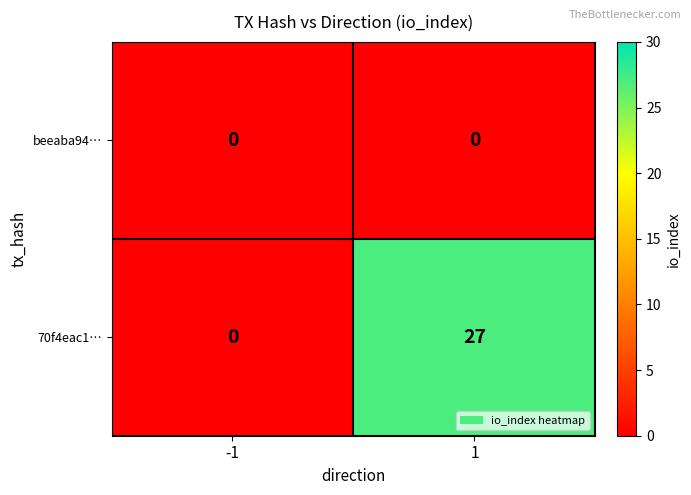

List the series in order of their peak value, highest first.

70f4eac1…, beeaba94…